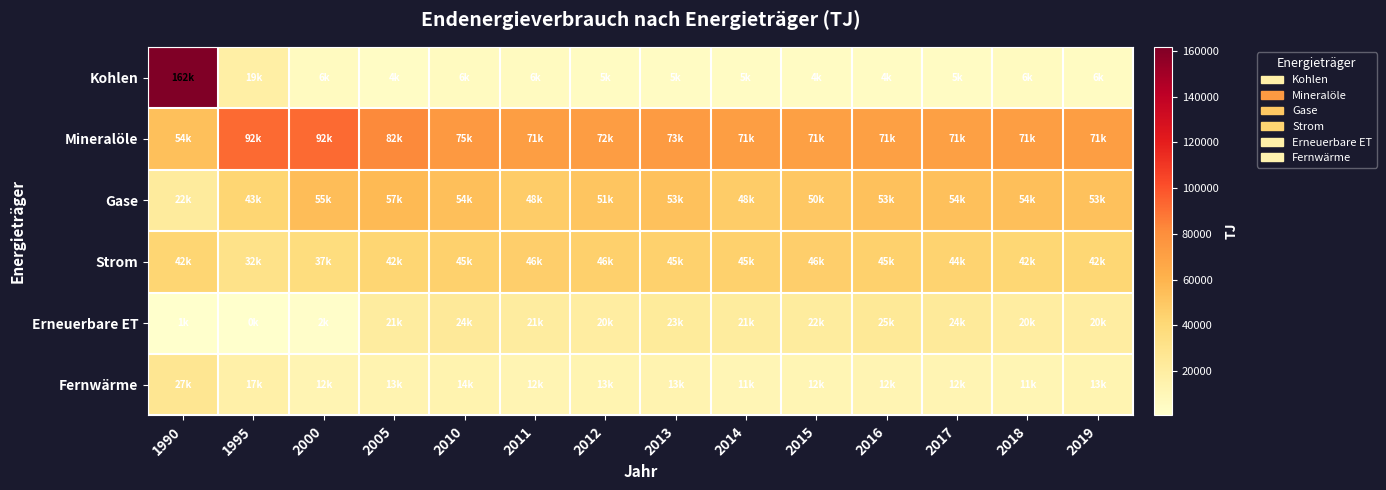

Reading left to right, what are all the values shown in this chart?

Kohlen: 1990=161844.0	1995=18690.7	2000=5981.7	2005=3899.0	2010=5686.7	2011=5607.7	2012=5411.0	2013=4813.2	2014=4599.8	2015=4282.9	2016=4352.1	2017=4591.2	2018=5820.5	2019=5531.9
Mineralöle: 1990=53841.0	1995=92288.9	2000=92493.4	2005=82252.4	2010=74533.8	2011=71483.8	2012=72033.3	2013=73352.7	2014=71163.2	2015=70544.6	2016=70548.6	2017=70911.8	2018=71443.7	2019=71305.2
Gase: 1990=22110.0	1995=42501.4	2000=55073.6	2005=56940.9	2010=54377.9	2011=47759.3	2012=51051.9	2013=52915.1	2014=47748.1	2015=50269.9	2016=53252.4	2017=53725.1	2018=54465.4	2019=53382.6
Strom: 1990=42238.0	1995=31706.3	2000=36967.6	2005=42320.6	2010=44942.1	2011=46495.2	2012=45513.0	2013=45125.5	2014=45020.6	2015=46177.7	2016=45129.2	2017=43720.2	2018=42082.7	2019=41768.9
Erneuerbare ET: 1990=655.0	1995=500.0	2000=1929.6	2005=21149.8	2010=24008.4	2011=20926.0	2012=20239.0	2013=23142.1	2014=21326.3	2015=21640.6	2016=24840.3	2017=23715.4	2018=20484.9	2019=20112.4
Fernwärme: 1990=27242.0	1995=17184.0	2000=12255.8	2005=13485.3	2010=13761.8	2011=11965.3	2012=12993.4	2013=13204.8	2014=10918.2	2015=11553.5	2016=12192.7	2017=12009.4	2018=11358.9	2019=12644.4